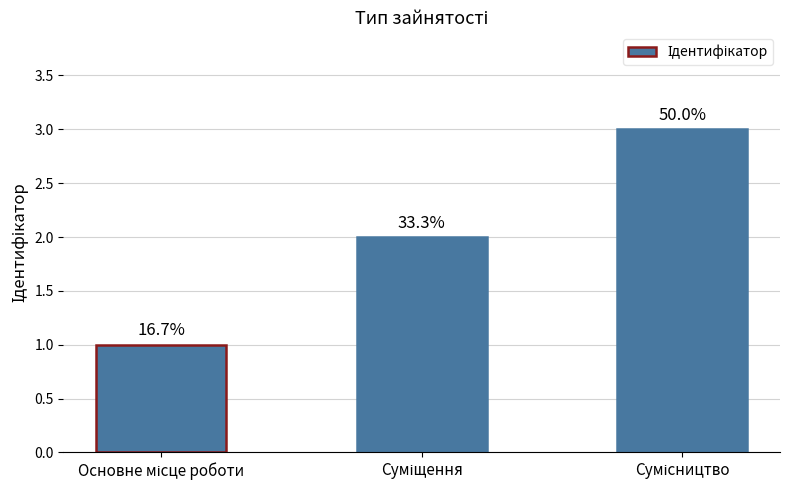

The chart shows a value of 3 at Суміщення. True or false?

False